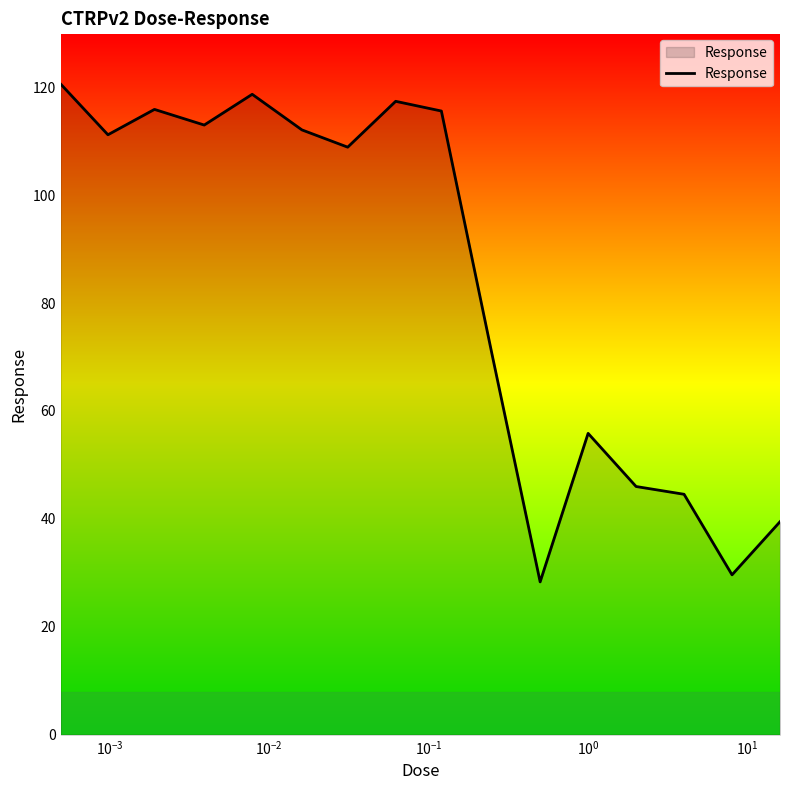

What is the maximum value shown in the chart?

120.6